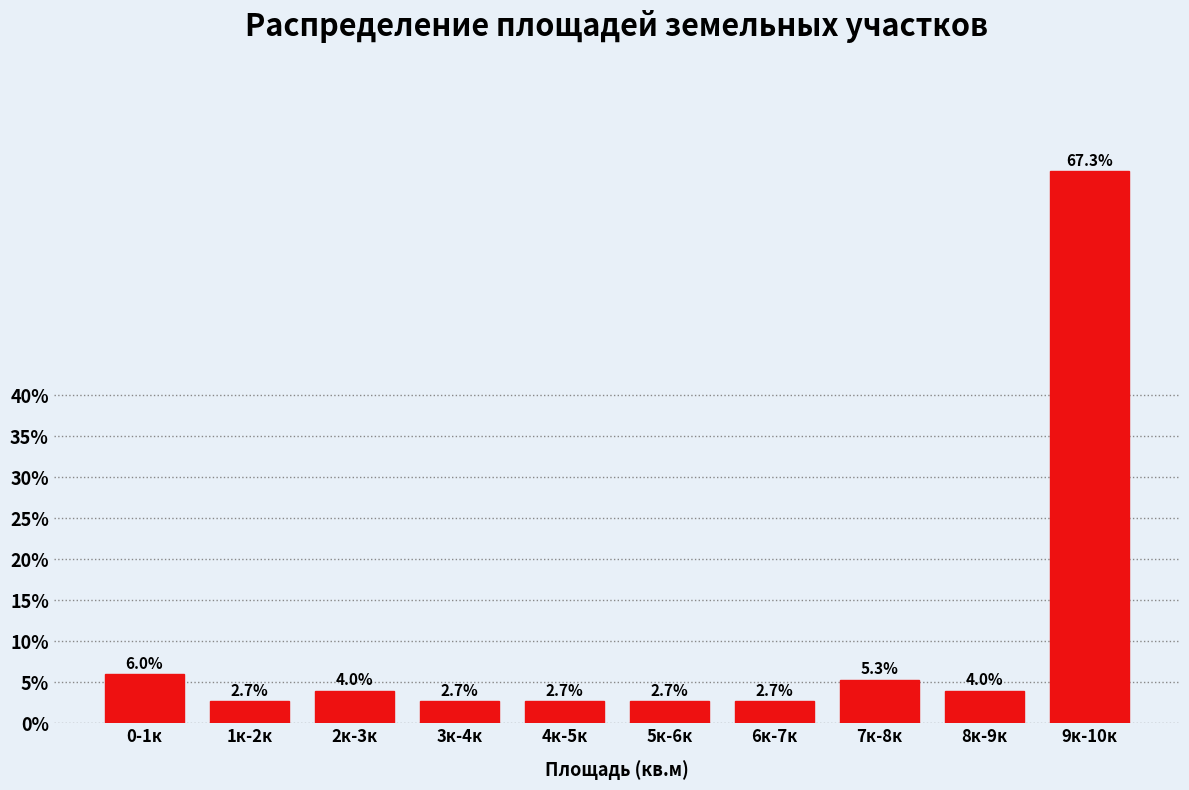

Reading left to right, extract all data points from this chart.

0-1к=6.0	1к-2к=2.7	2к-3к=4.0	3к-4к=2.7	4к-5к=2.7	5к-6к=2.7	6к-7к=2.7	7к-8к=5.3	8к-9к=4.0	9к-10к=67.3